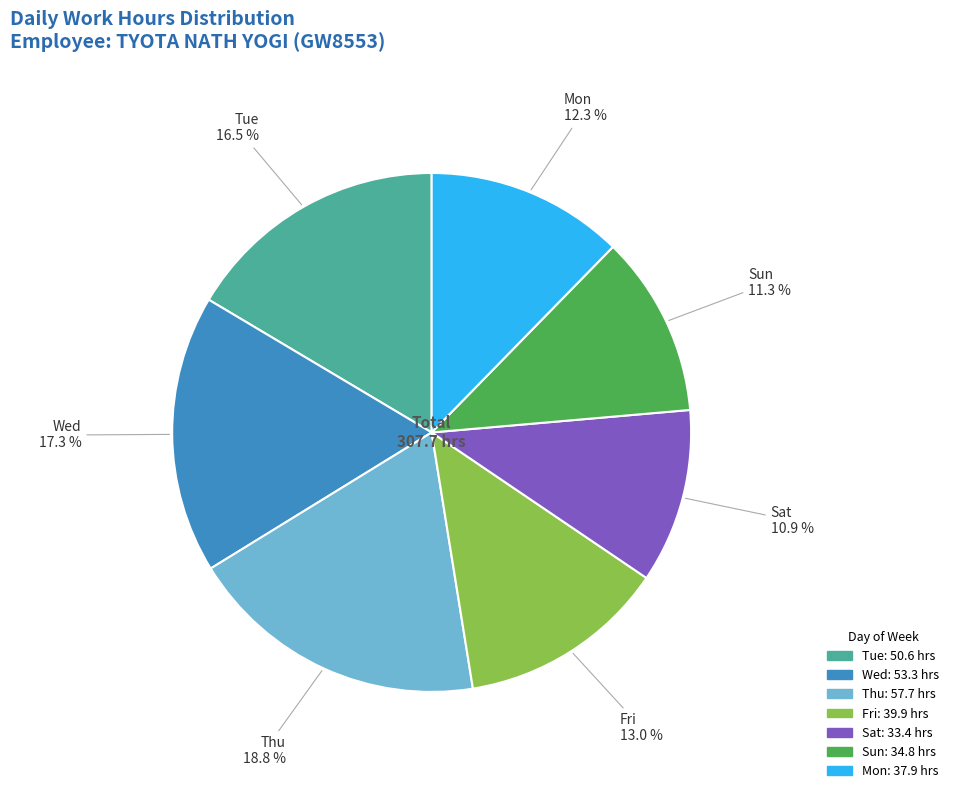

Is there any slice that represents more than half of the pie?

No